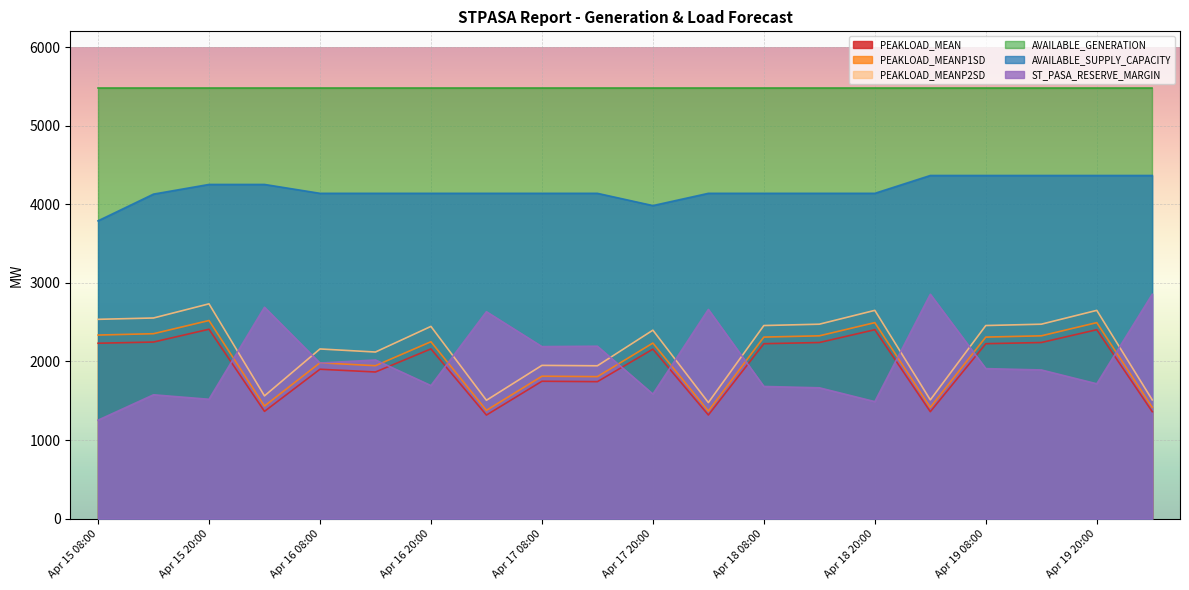

The AVAILABLE_SUPPLY_CAPACITY series shows 2564 at Apr 17 02:00. True or false?

False